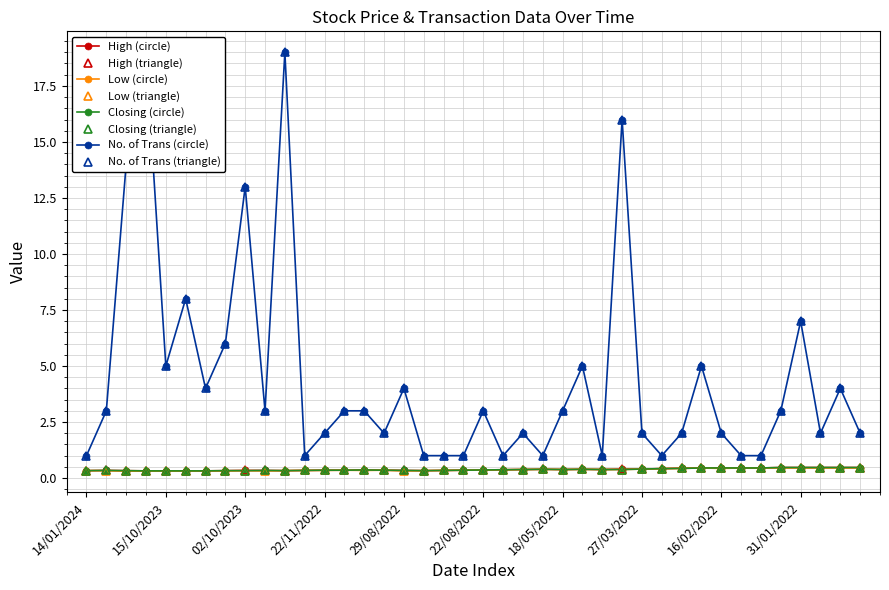

Between 10/02/2022 and 16/01/2022, which series saw the biggest shift?

No. of Trans